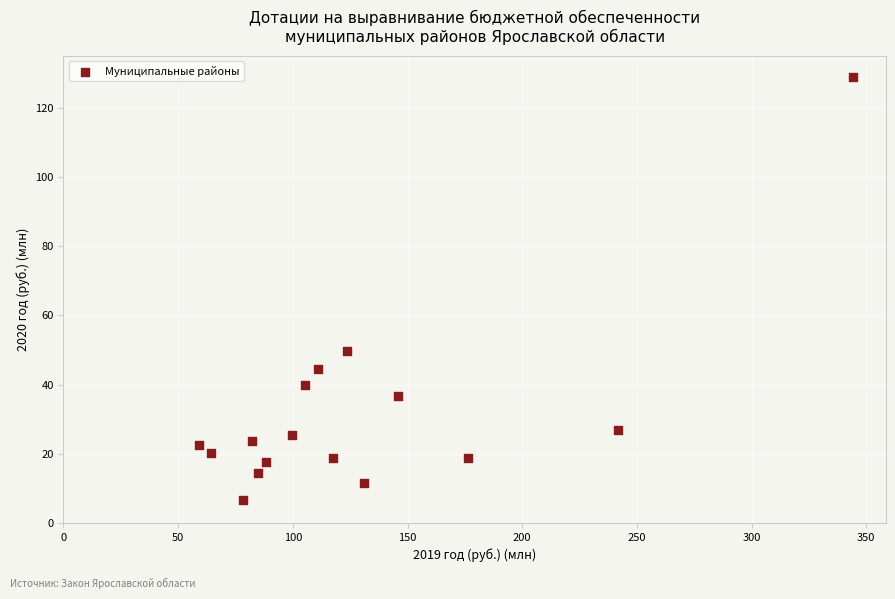

What is the range of Y values (max minus min)?

122.2